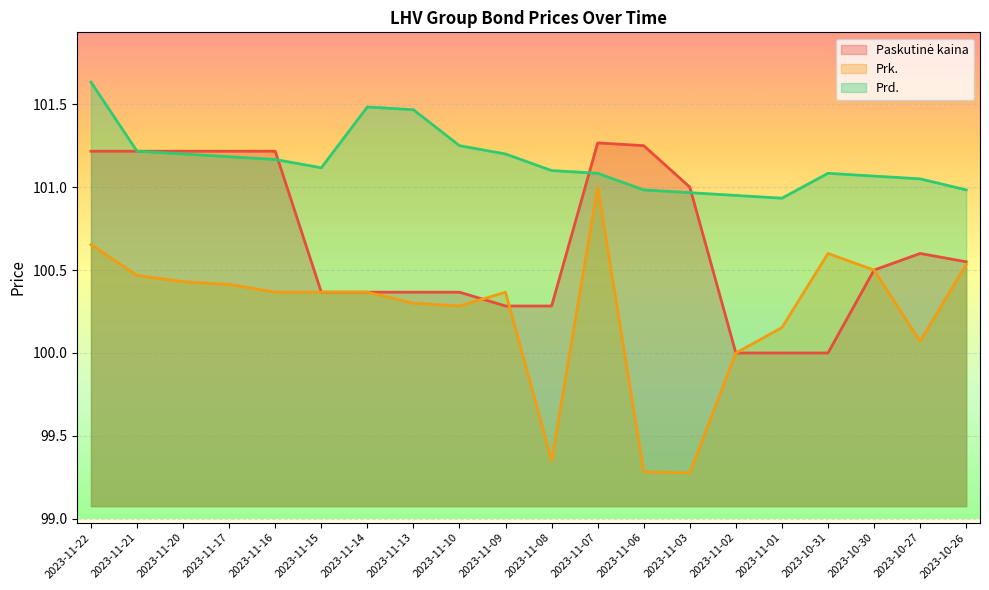

What is the label of the 16th point from the right?

2023-11-16